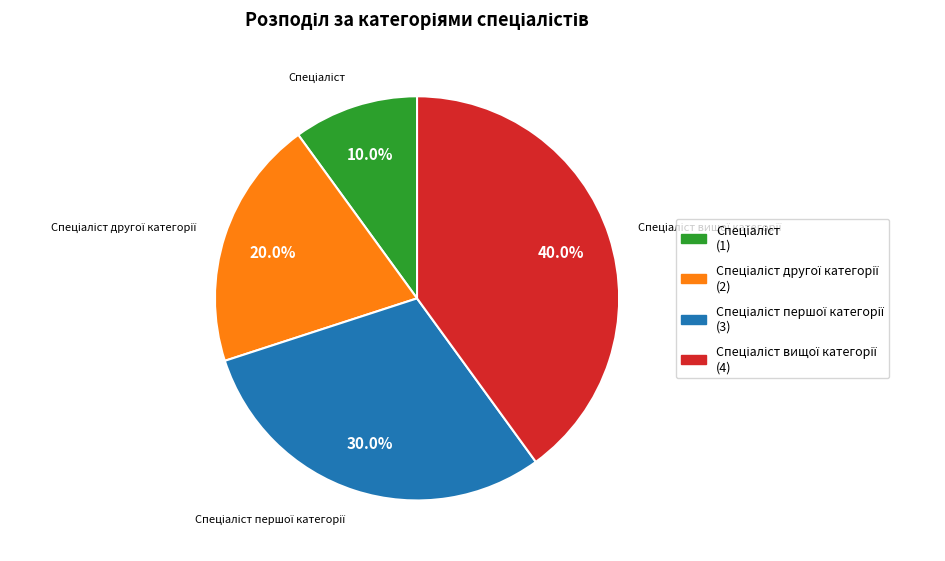

Does any single category account for the majority?

No